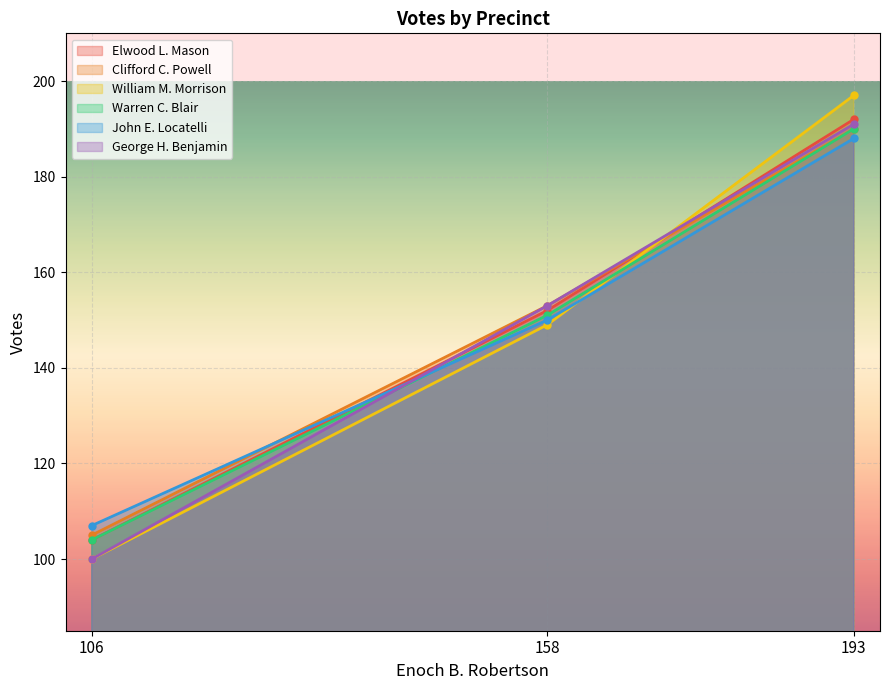

What is the value of the William M. Morrison point at the 3rd from the left?

197